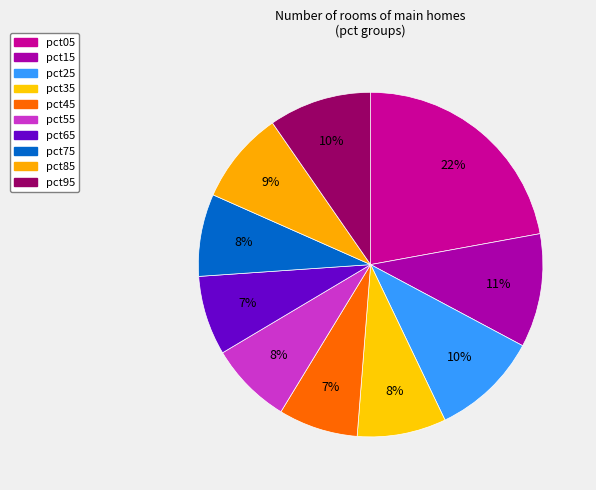

How many segments does this pie chart have?

10